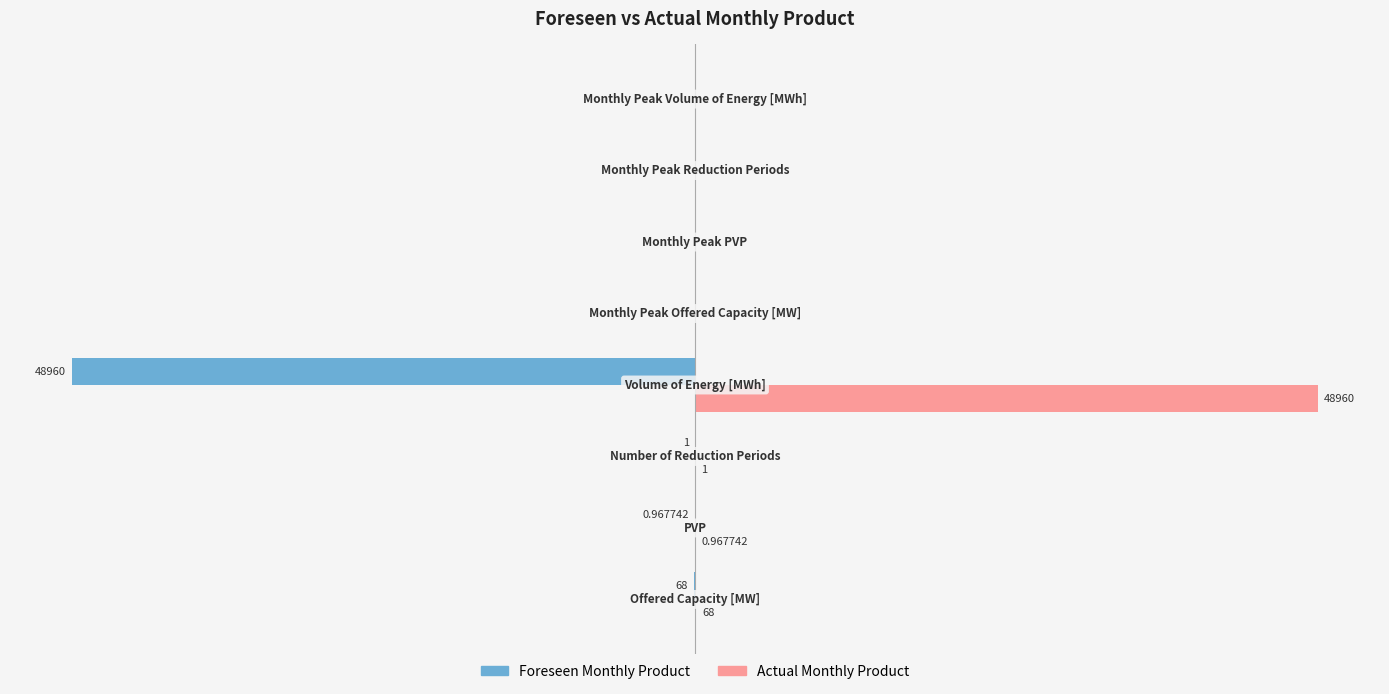

Which series has the largest total across all categories?

Actual Monthly Product